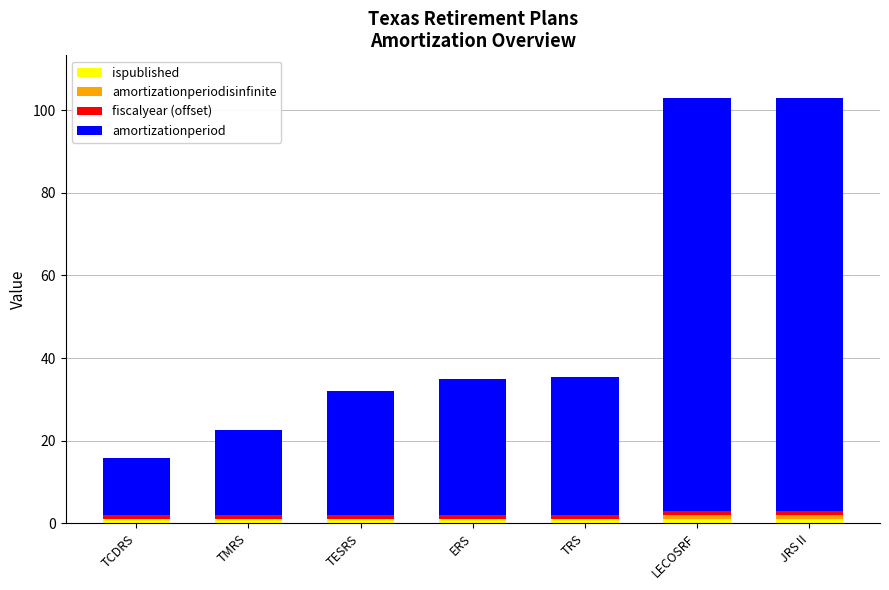

Is it true that fiscalyear (offset) equals 1.0 at TMRS?

True